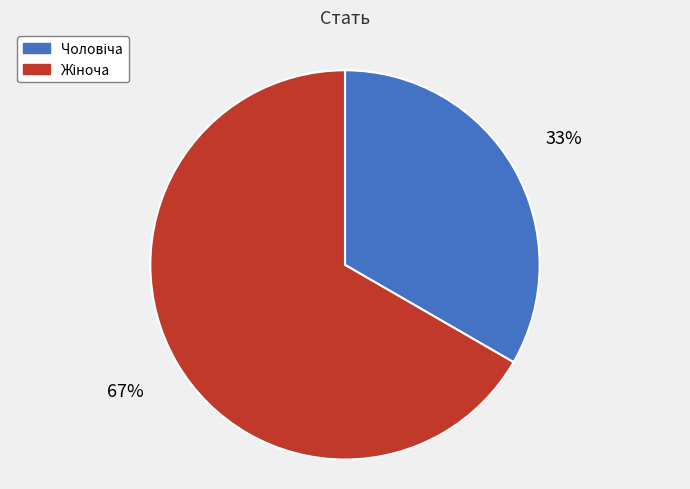

Is there any slice that represents more than half of the pie?

Yes